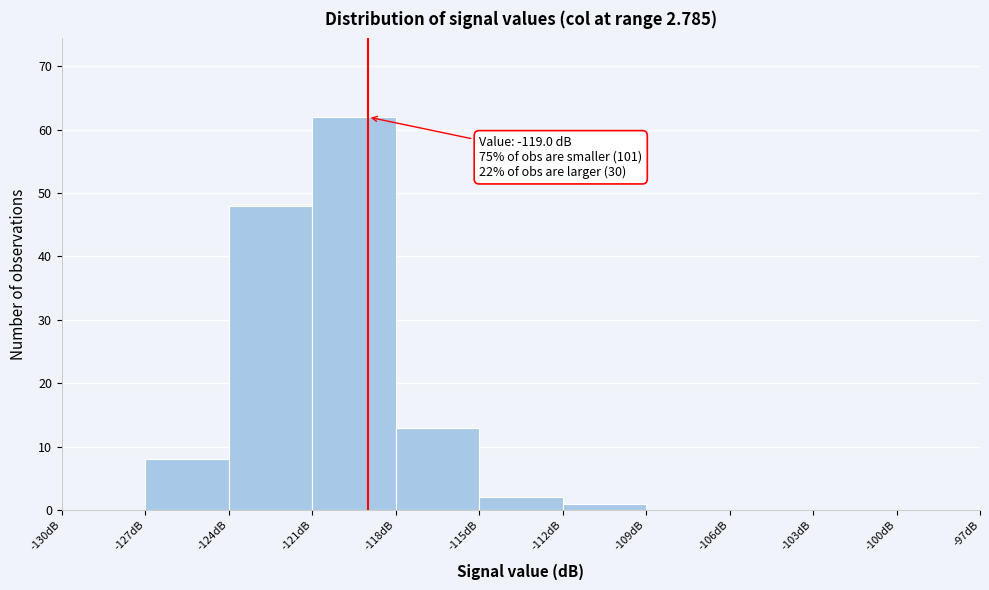

Which range on the x-axis has the tallest bar?

-121 to -118